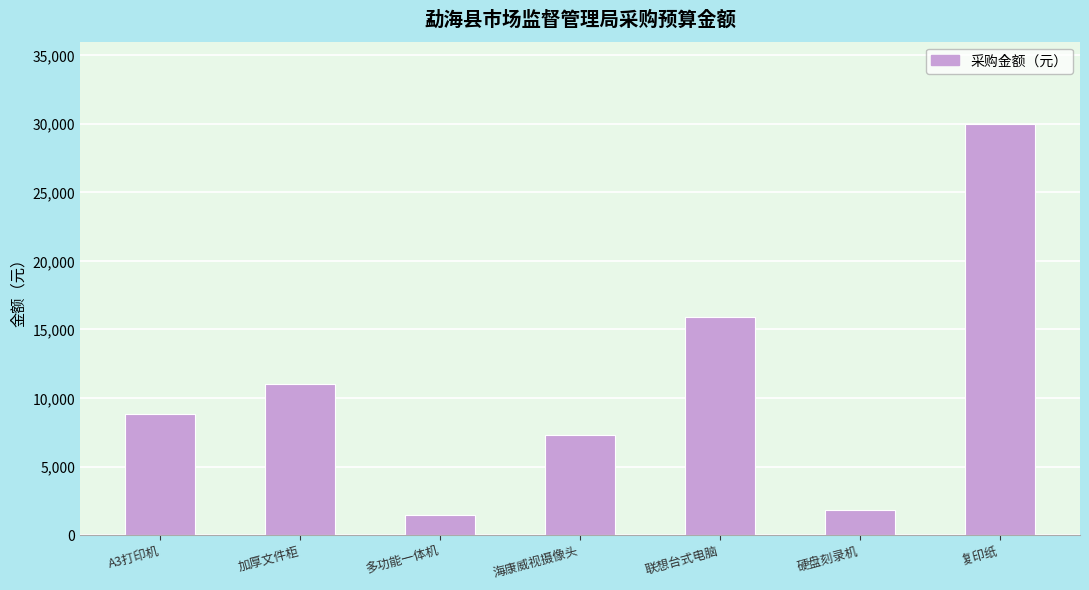

What is the sum of all values?

76362